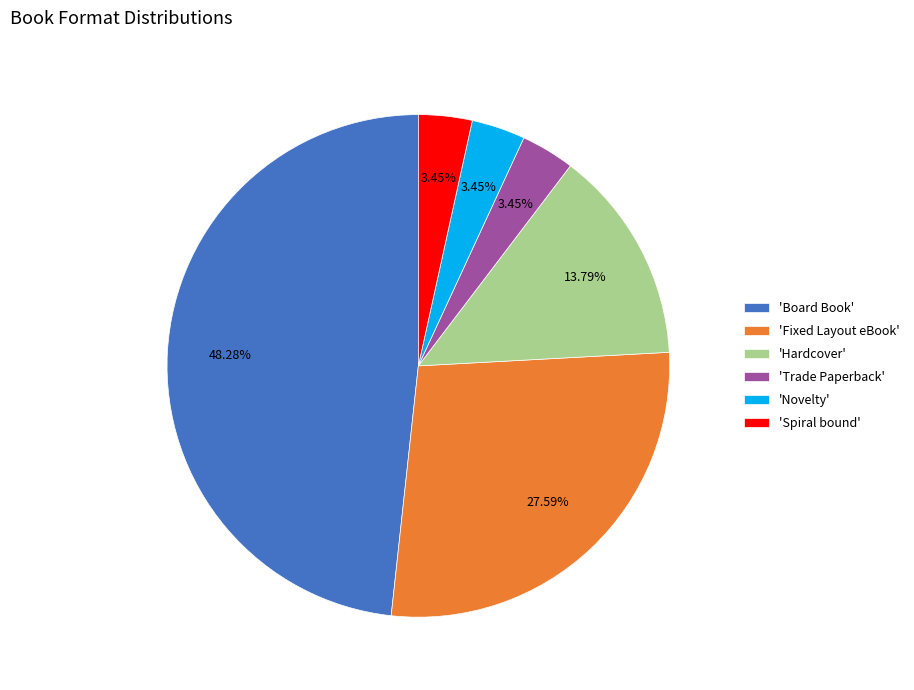

Which slice is the largest?

'Board Book'